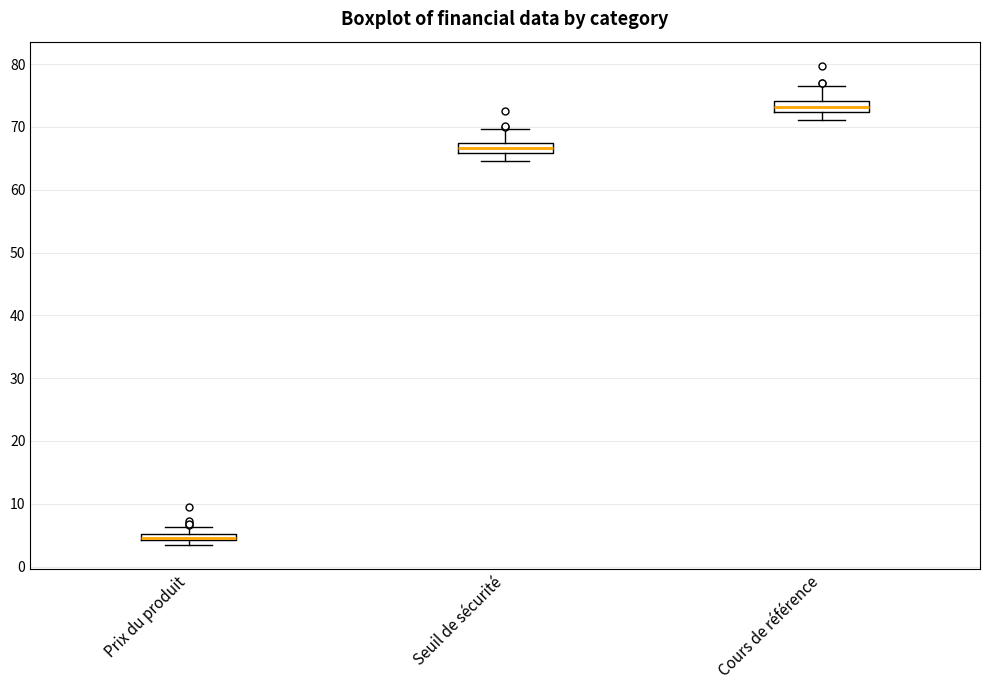

Where is the lower edge of the box for Prix du produit on the y-axis? The values are not printed on the chart, so give them approximately, as read against the axis.

4